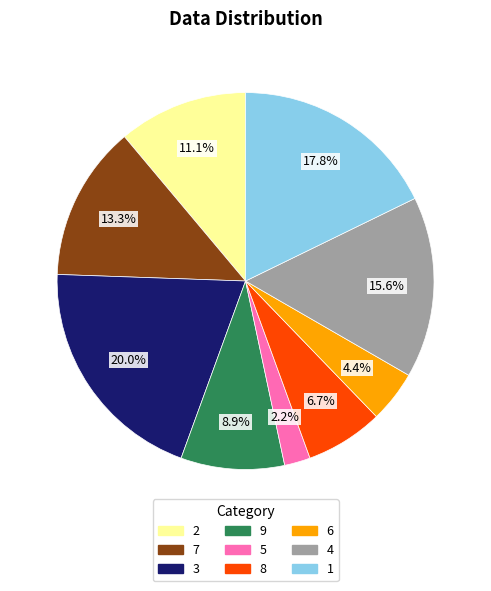

Is there any slice that represents more than half of the pie?

No